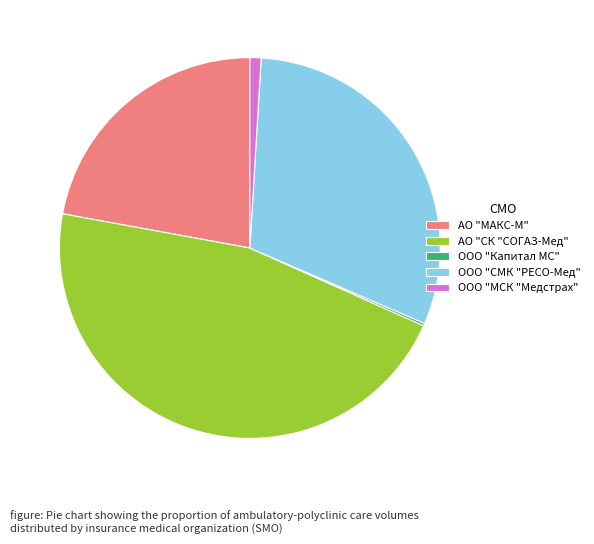

Do АО "СК "СОГАЗ-Мед" and ООО "СМК "РЕСО-Мед" together represent more than half of the pie?

Yes